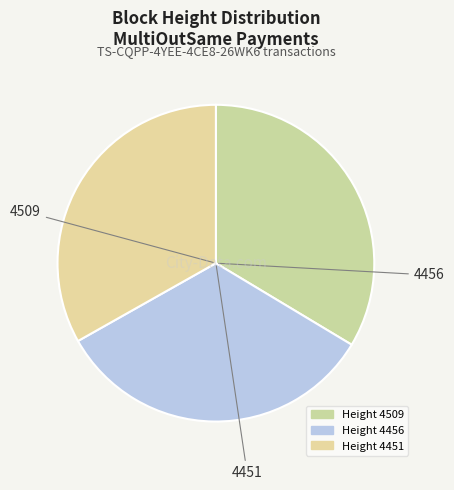

Count the number of slices in the pie.

3